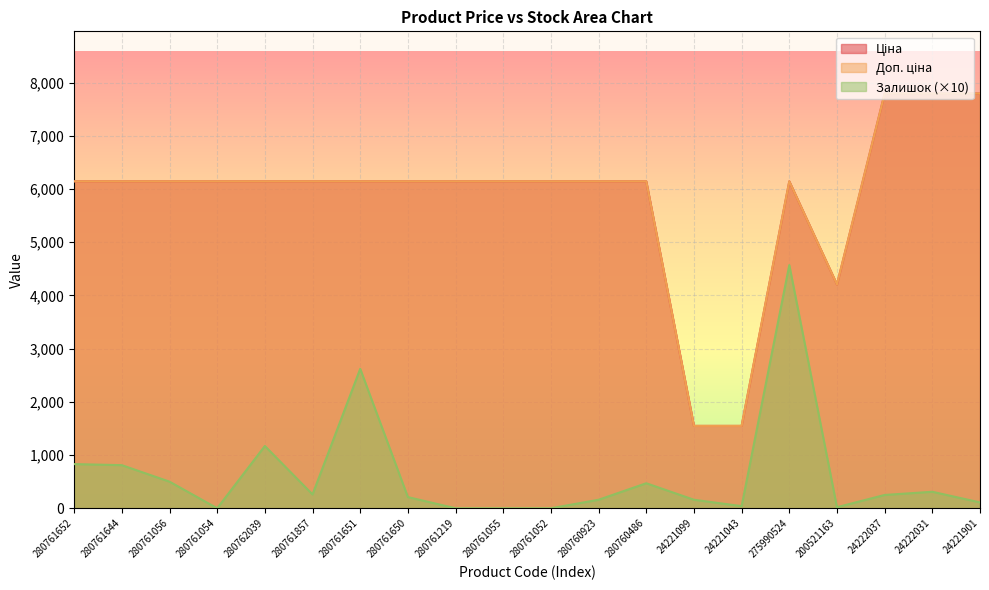

True or false: Доп. ціна and Ціна intersect in this chart.

False